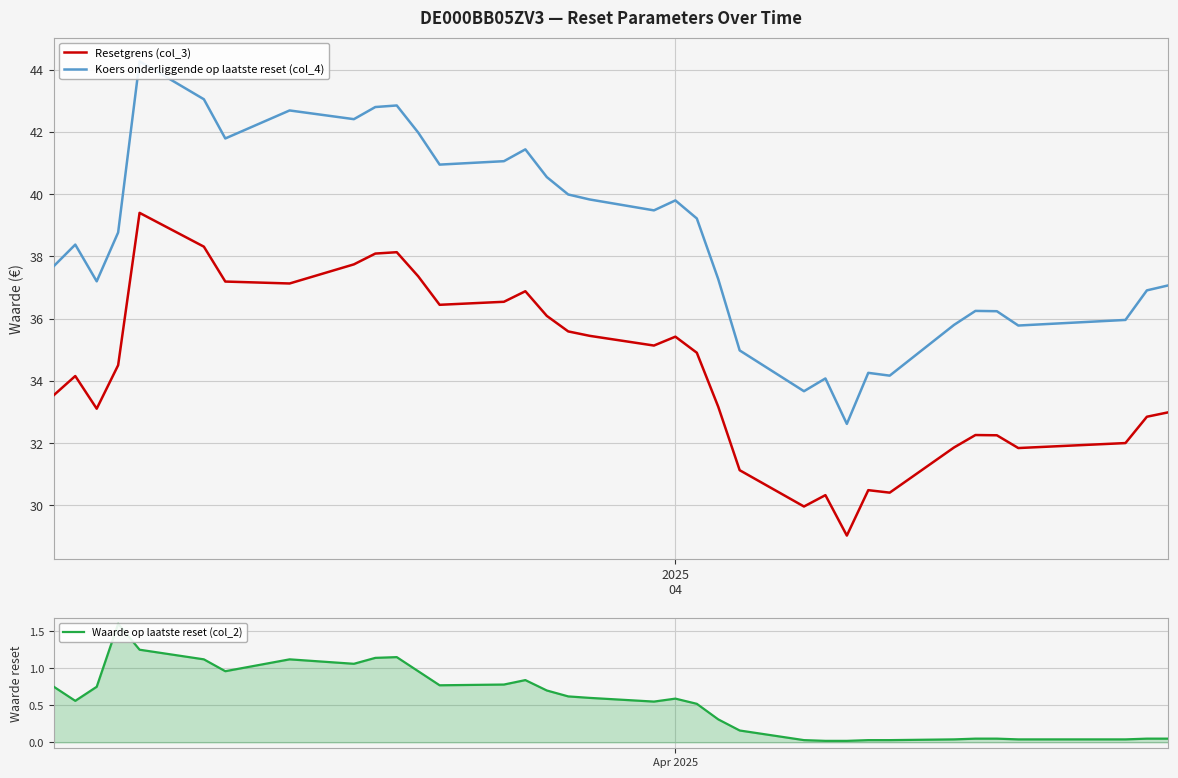

True or false: Waarde op laatste reset (col_2) and Koers onderliggende op laatste reset (col_4) intersect in this chart.

False